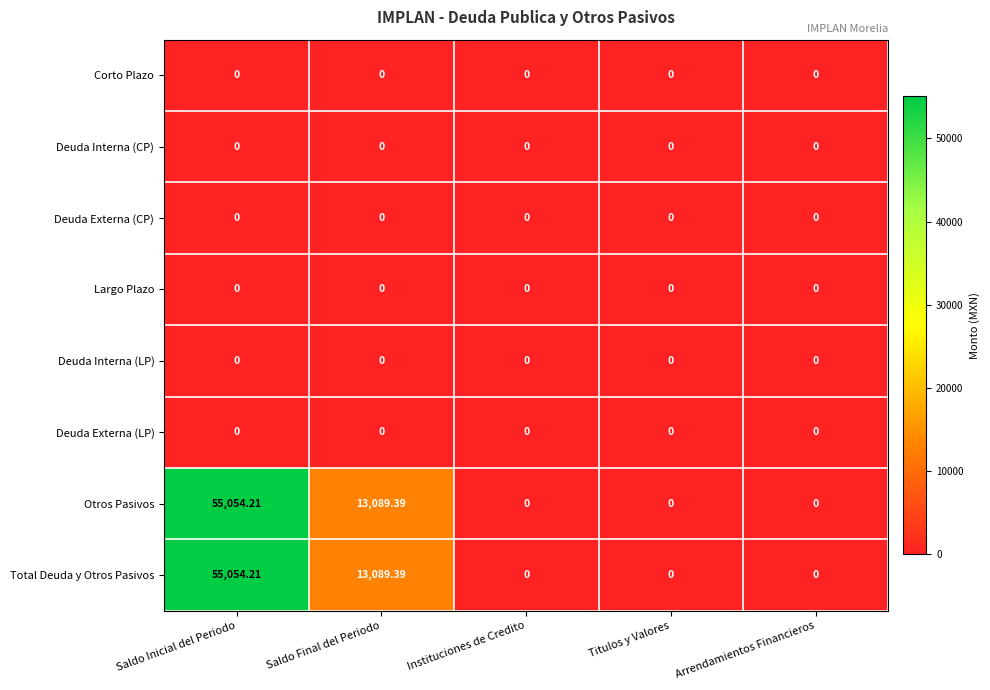

At which label is Otros Pasivos closest to 27527?

Saldo Final del Periodo